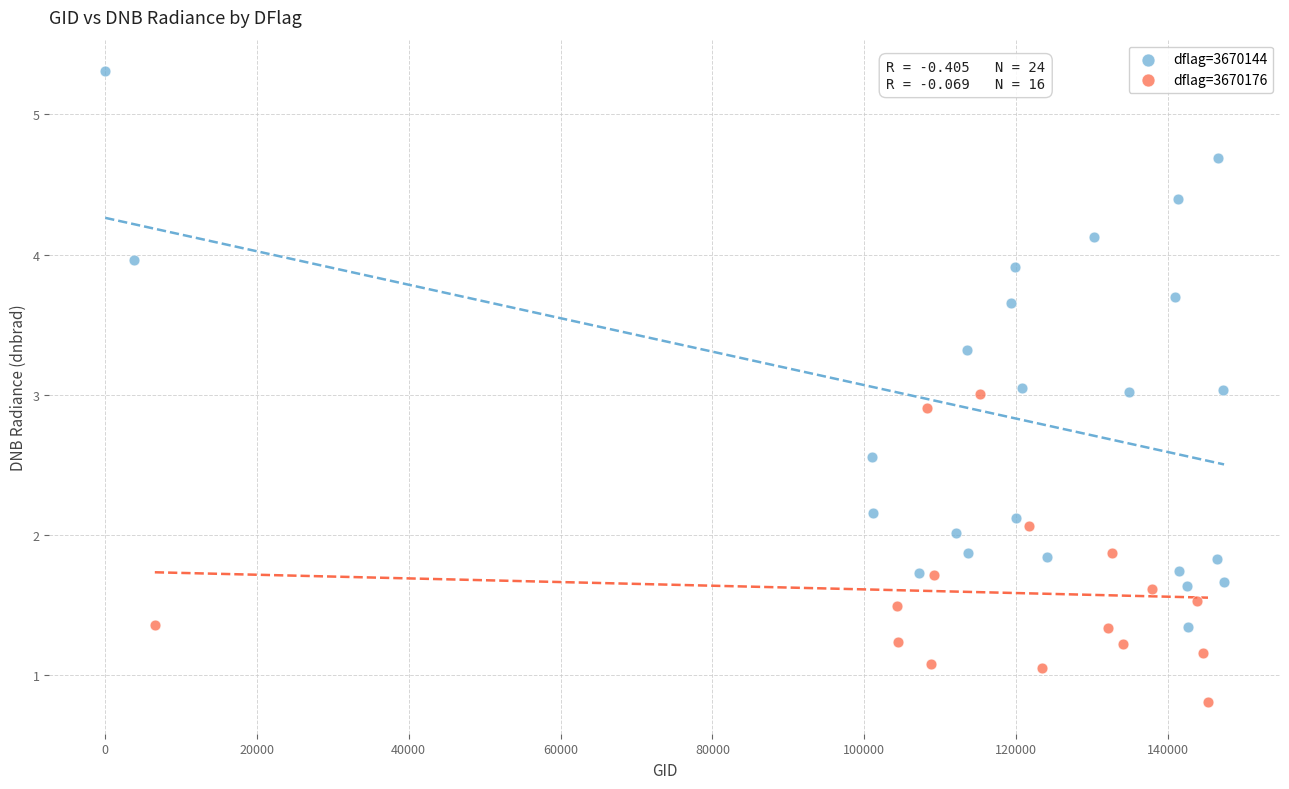

Which series reaches the minimum Y coordinate?

dflag=3670176